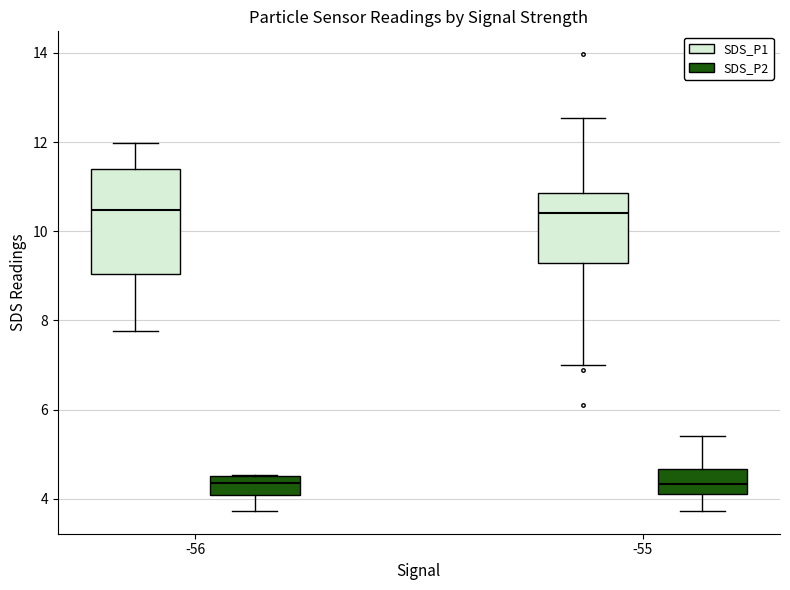

Reading left to right, transcribe this box plot: for each box, give where its median line is, the range the box spans, and where its two whiskers end, as read against the y-axis. The values are not printed on the chart, so give them approximately, as read against the axis.

-56 (SDS_P1): median 10.4, box 9.0 to 11.4, whiskers 7.8 to 12.0
-56 (SDS_P2): median 4.4, box 4.0 to 4.6, whiskers 3.8 to 4.6
-55 (SDS_P1): median 10.4, box 9.2 to 10.8, whiskers 7.0 to 12.6
-55 (SDS_P2): median 4.4, box 4.2 to 4.6, whiskers 3.8 to 5.4